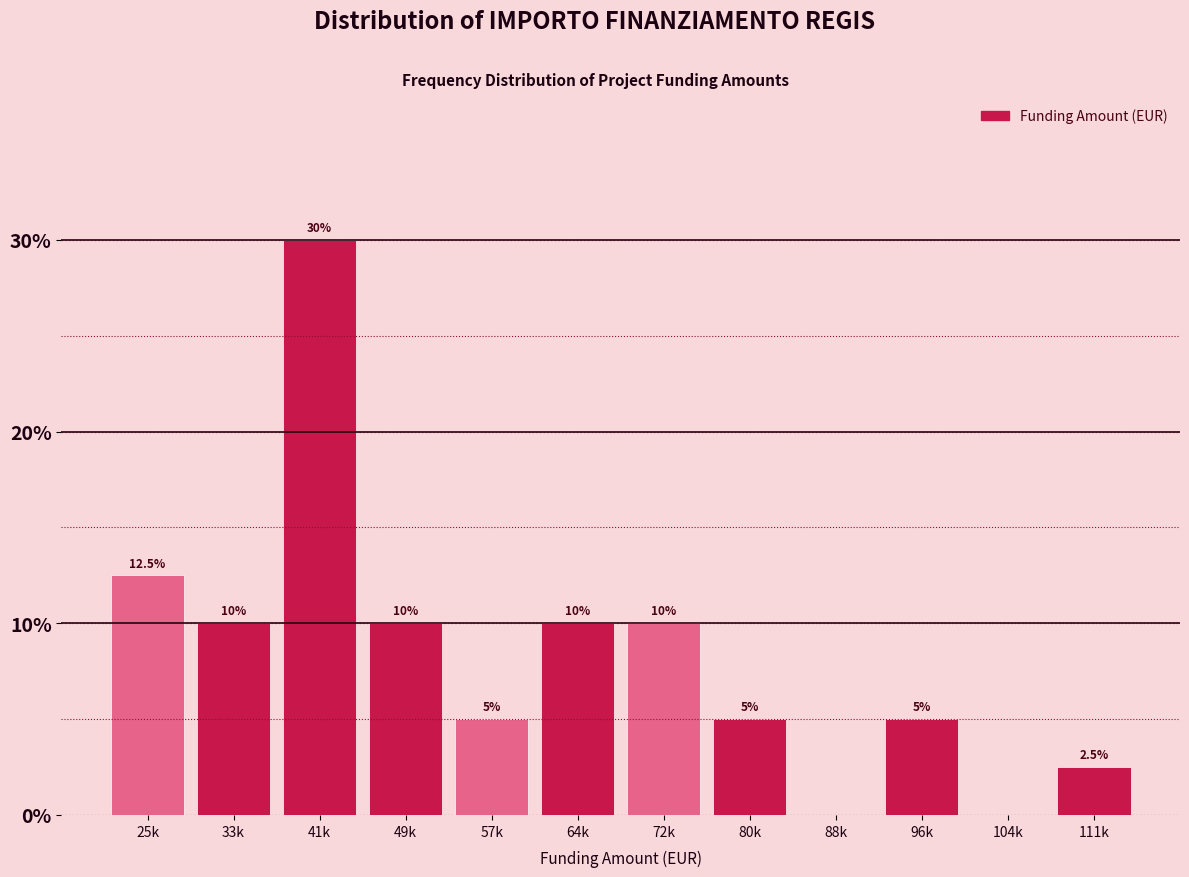

Reading right to left, what are all the values shown in this chart?

111k=2.5	104k=0.0	96k=5.0	88k=0.0	80k=5.0	72k=10.0	64k=10.0	57k=5.0	49k=10.0	41k=30.0	33k=10.0	25k=12.5